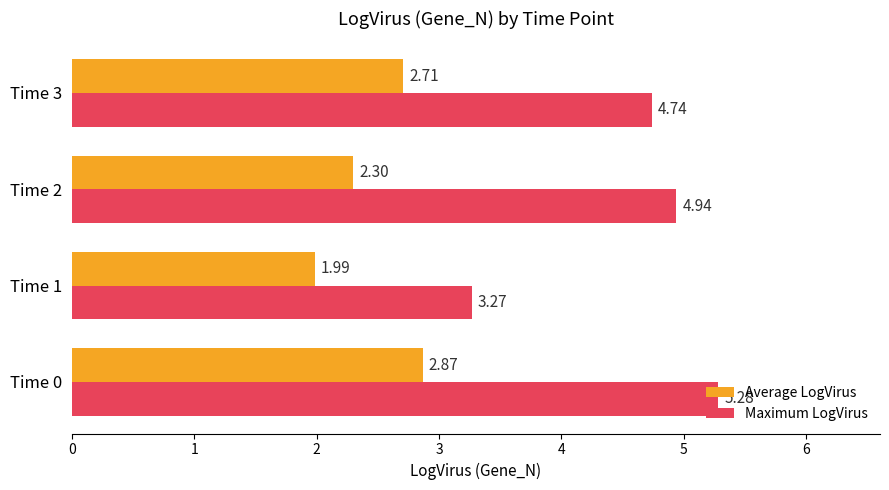

What is the sum of the Maximum LogVirus values at Time 3 and Time 1?

8.0